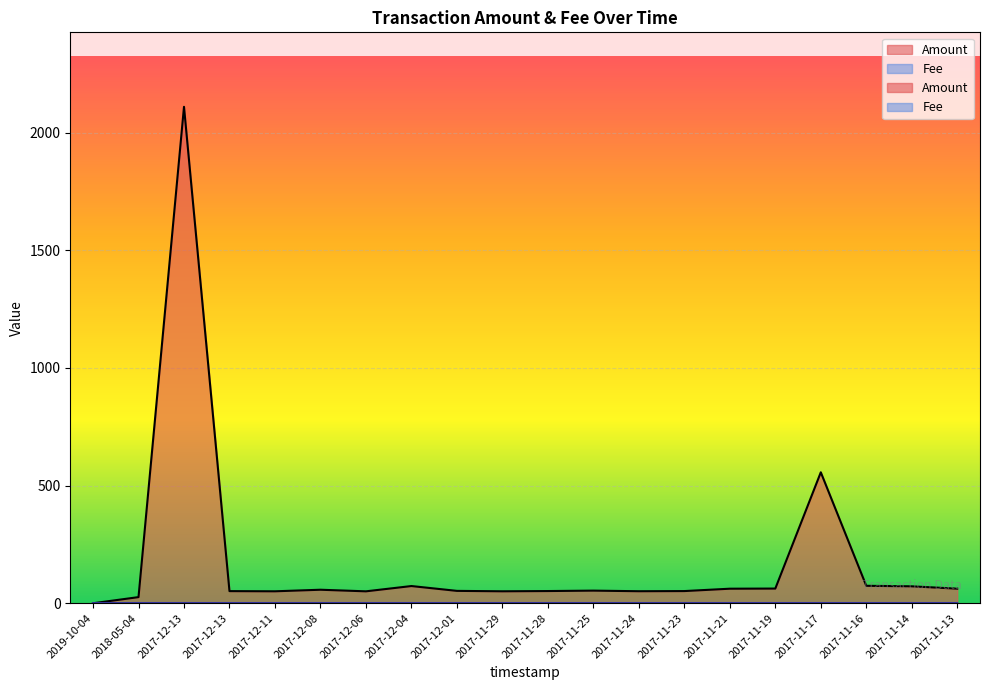

How many data points in Amount are less than 53?

10